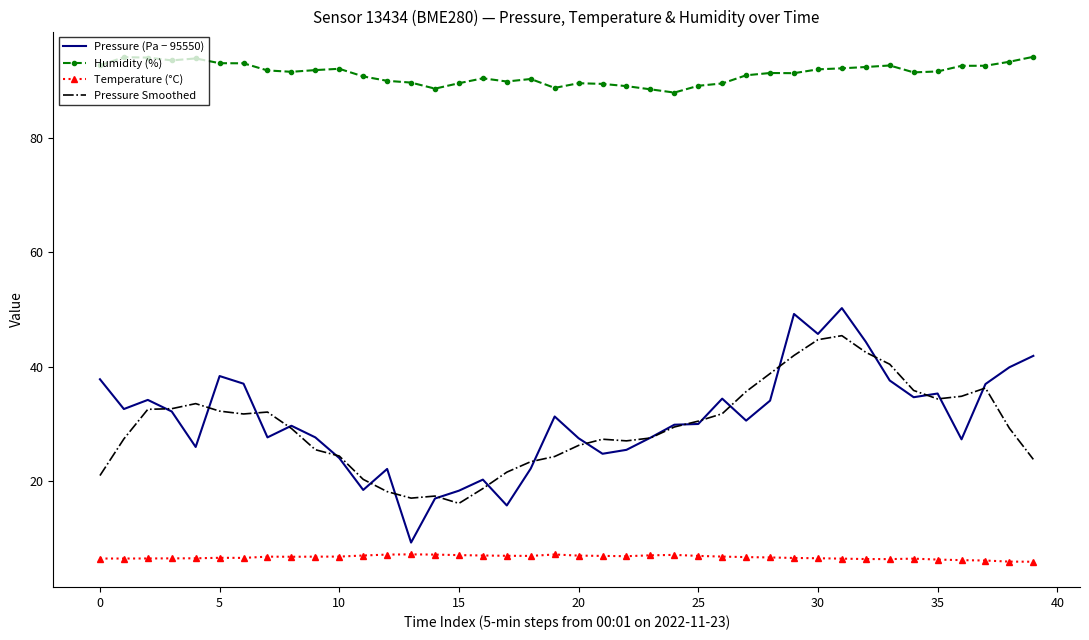

True or false: Pressure (Pa − 95550) and Temperature (°C) cross at least once.

False